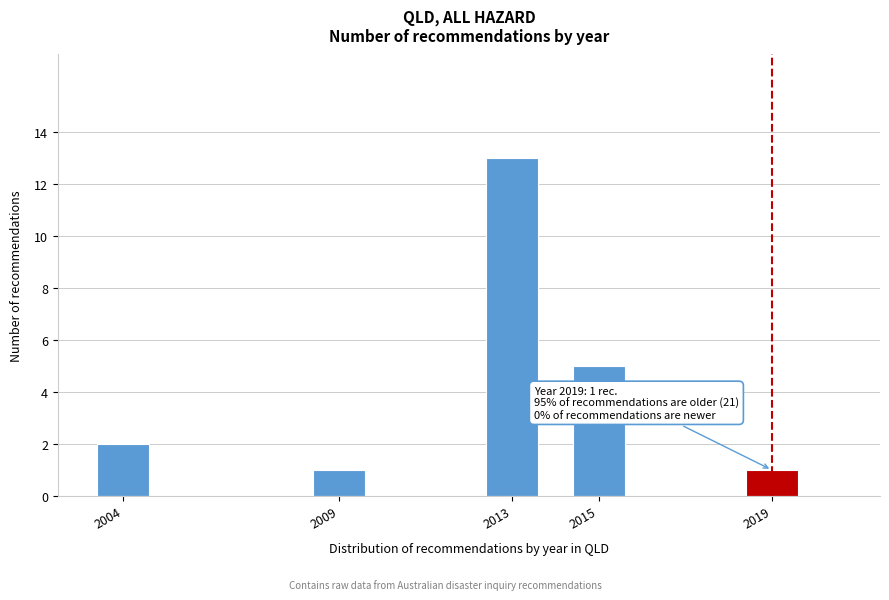

Reading left to right, extract all data points from this chart.

2004=2	2009=1	2013=13	2015=5	2019=1